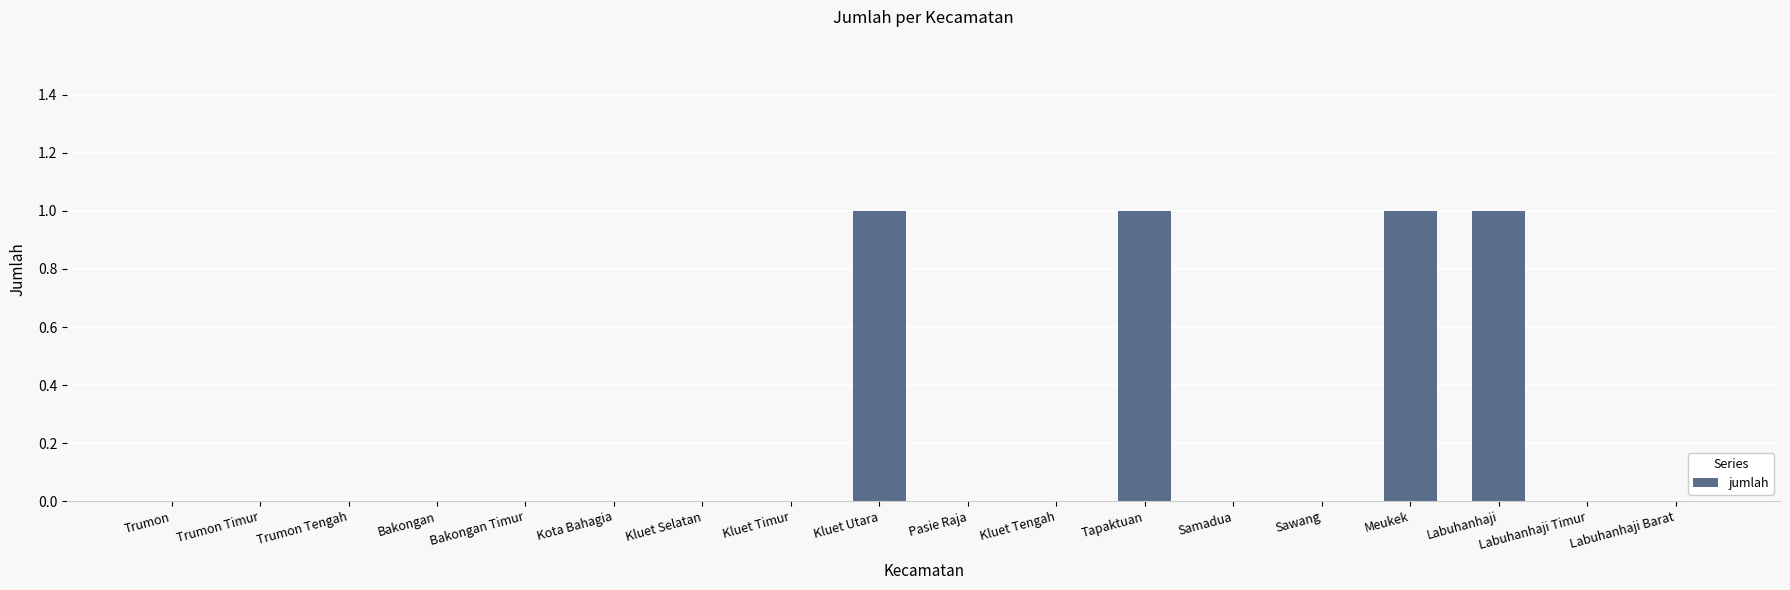

What is the sum of all values?

4